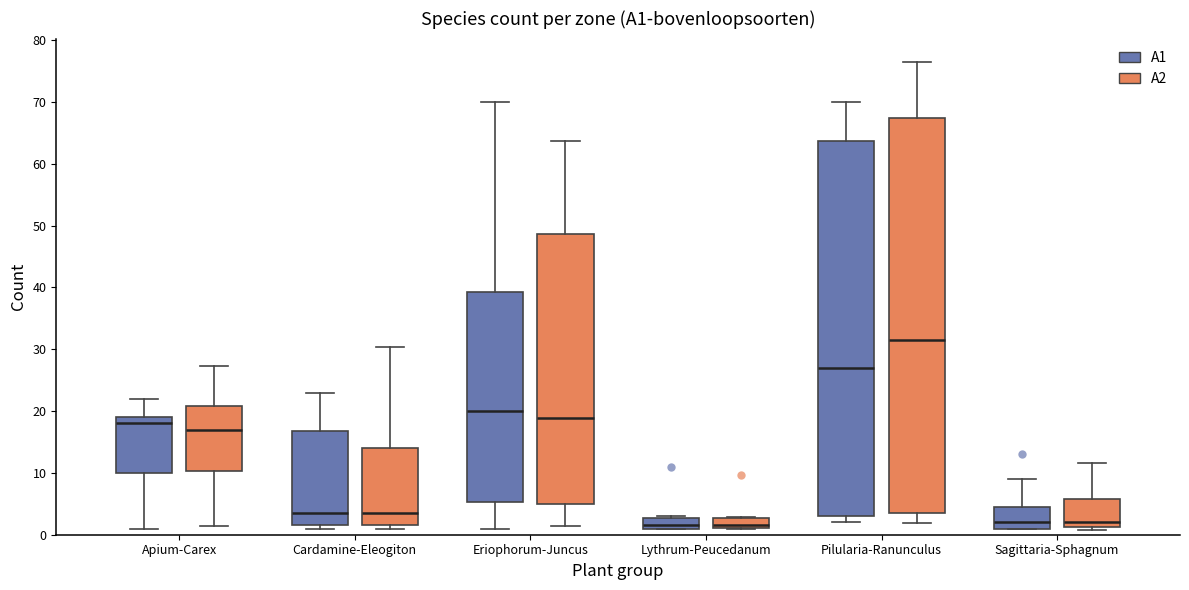

Where does the upper whisker of the box for Pilularia-Ranunculus (A1) end on the y-axis? The values are not printed on the chart, so give them approximately, as read against the axis.

70